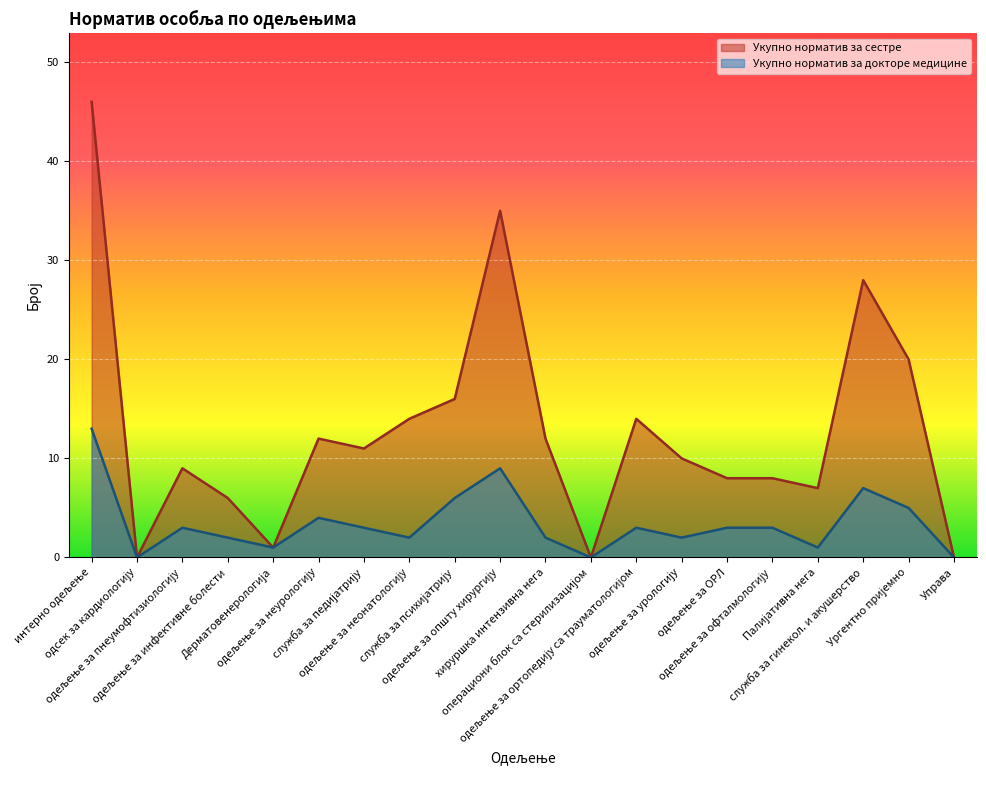

What is the value of the Укупно норматив за сестре point at the 13th from the left?

14